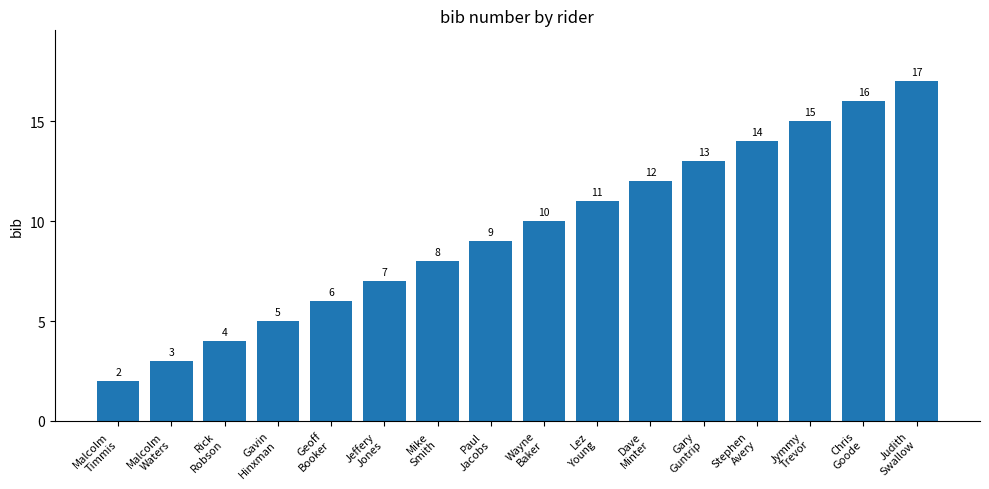

What position from the right is Judith
Swallow?

1